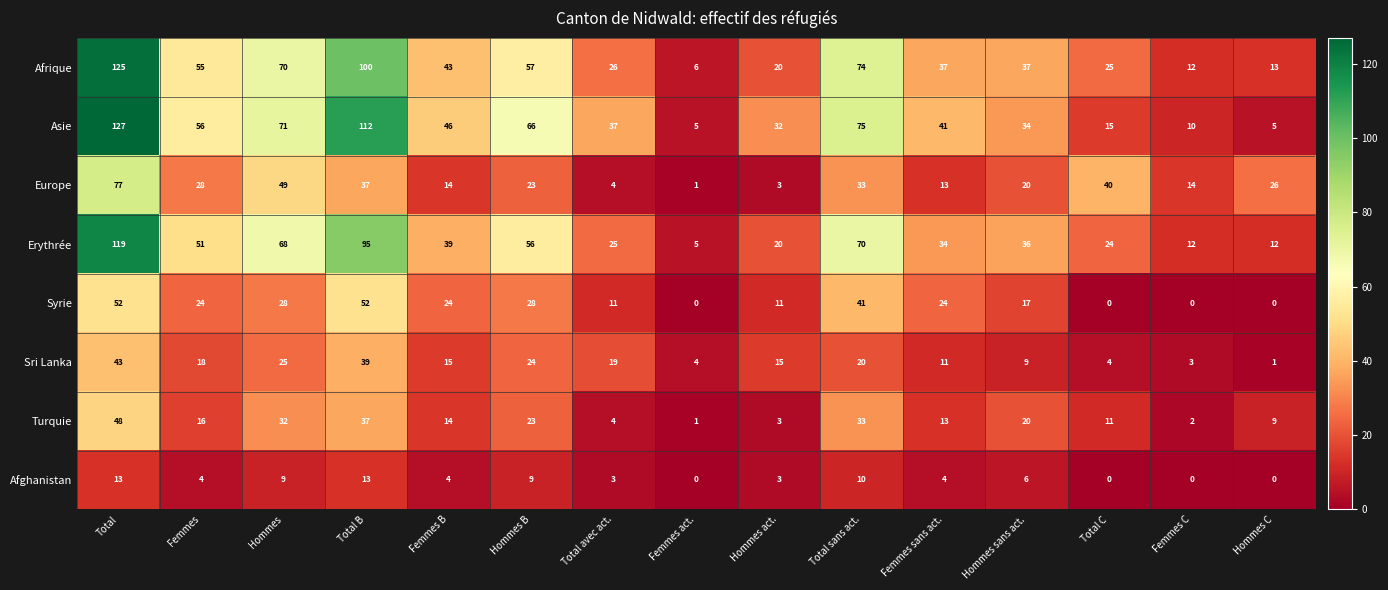

At which category does the chart reach its peak across all series?

Total